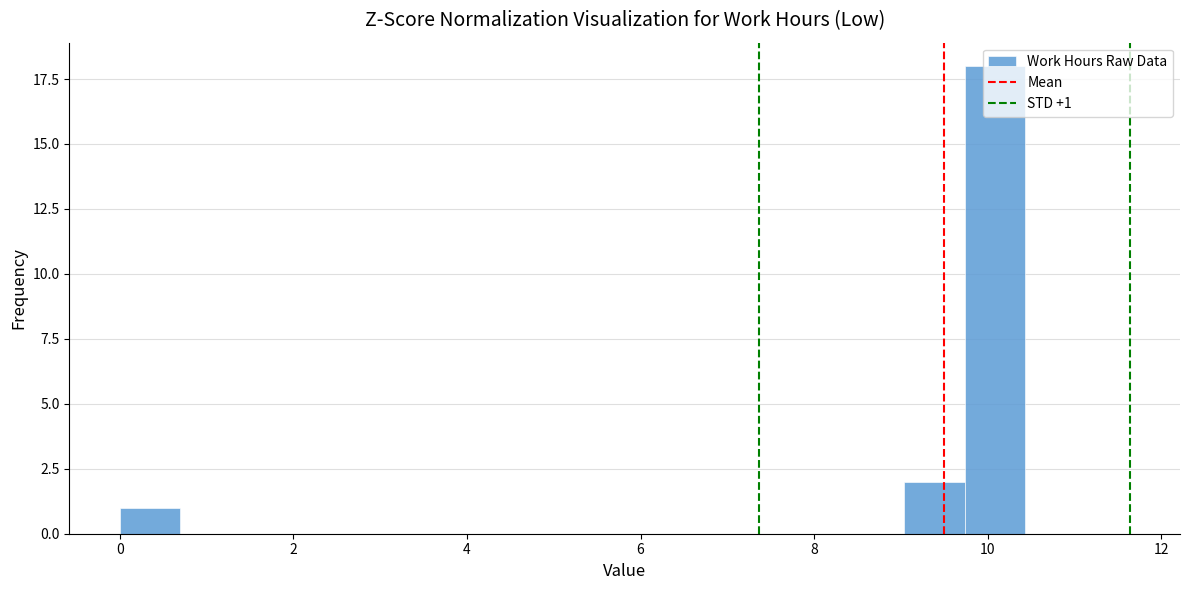

Around what value on the x-axis is the tallest bar? Give the approximate position of its centre, as read against the axis.

10.0